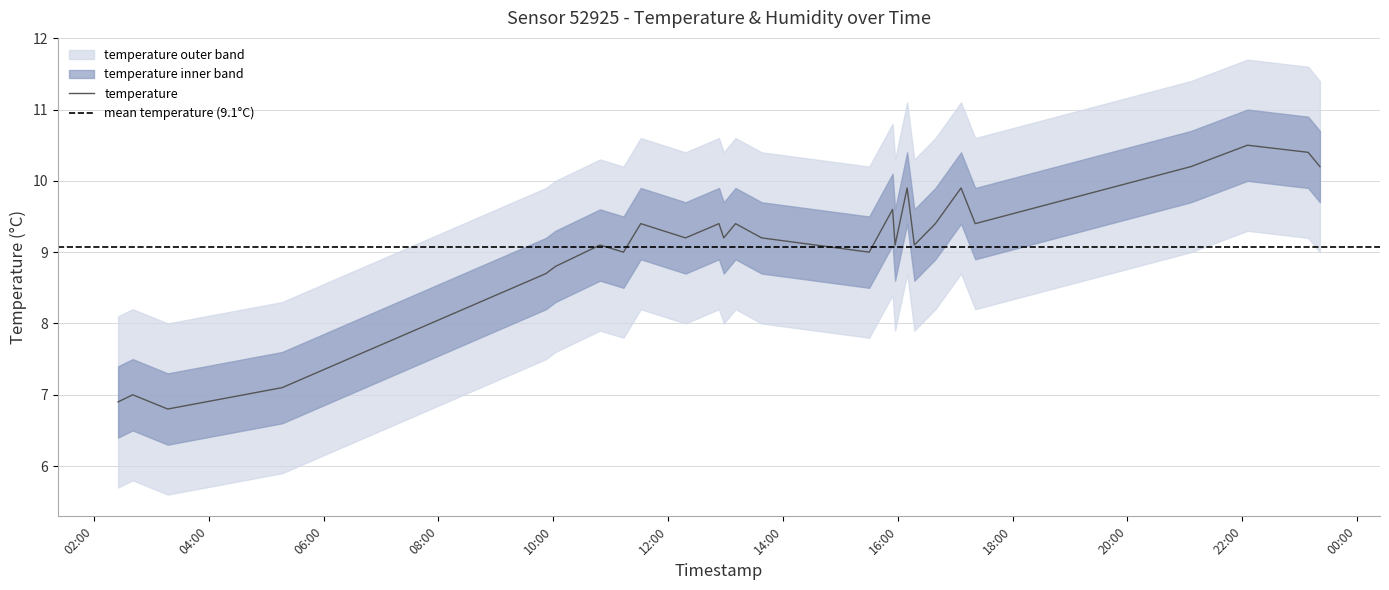

What is the ratio of the value at 2024-02-04T23:21:05 to the value at 2024-02-04T10:02:13?

1.2